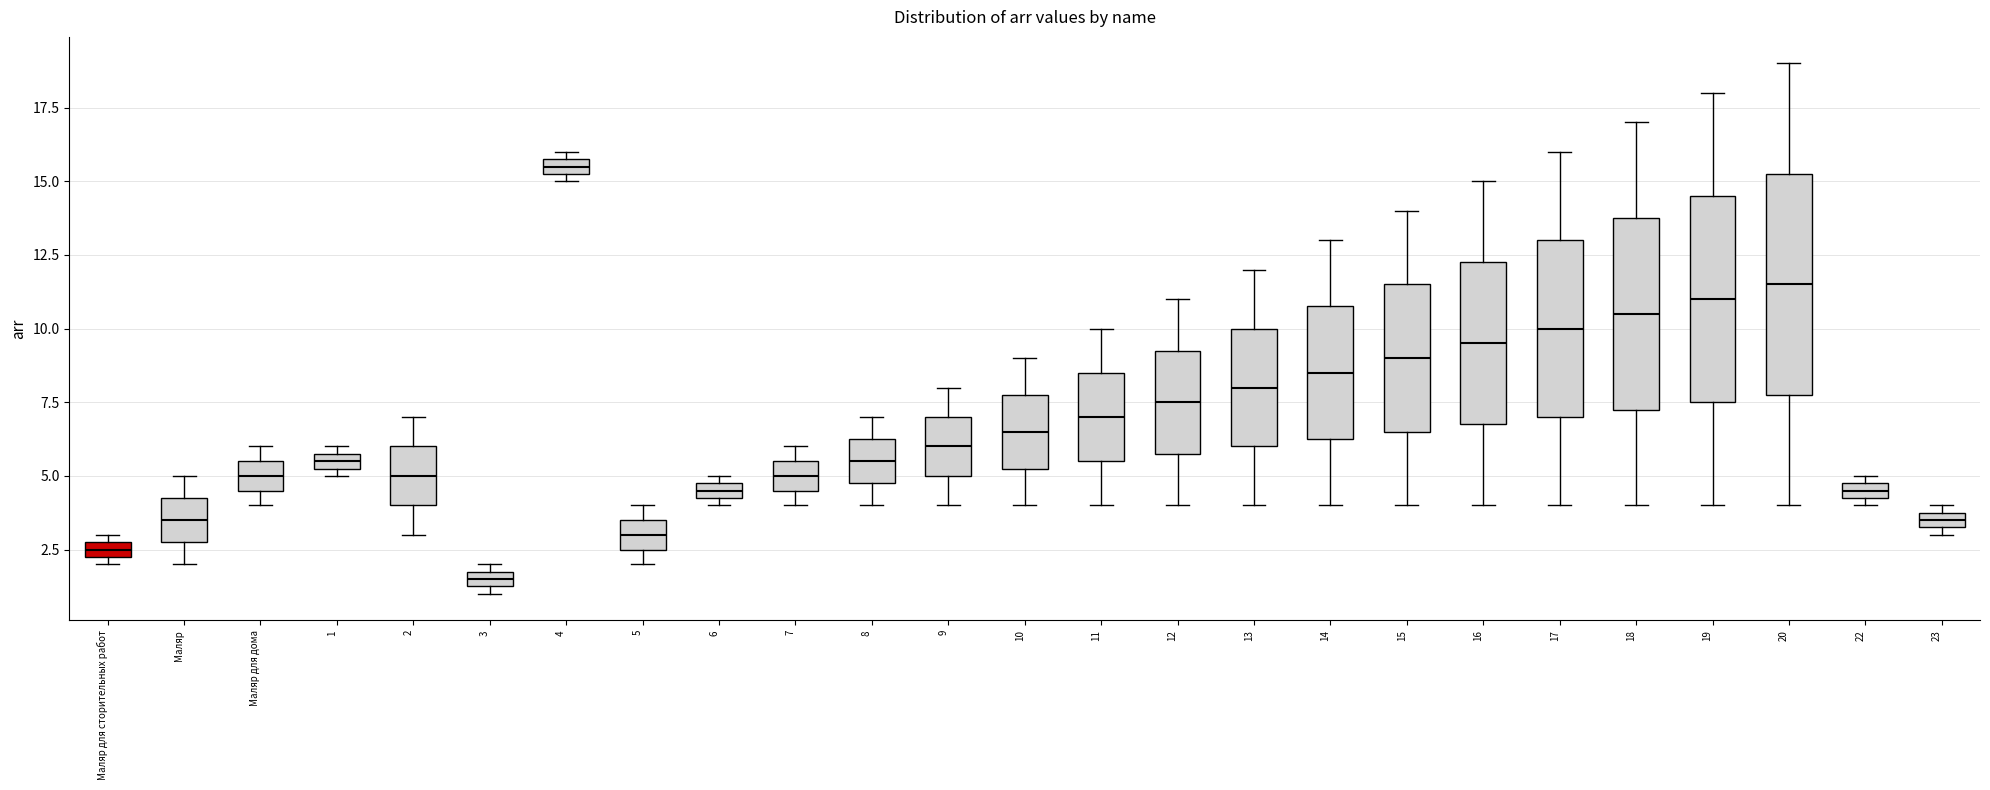

Which box's median line is the highest?

4